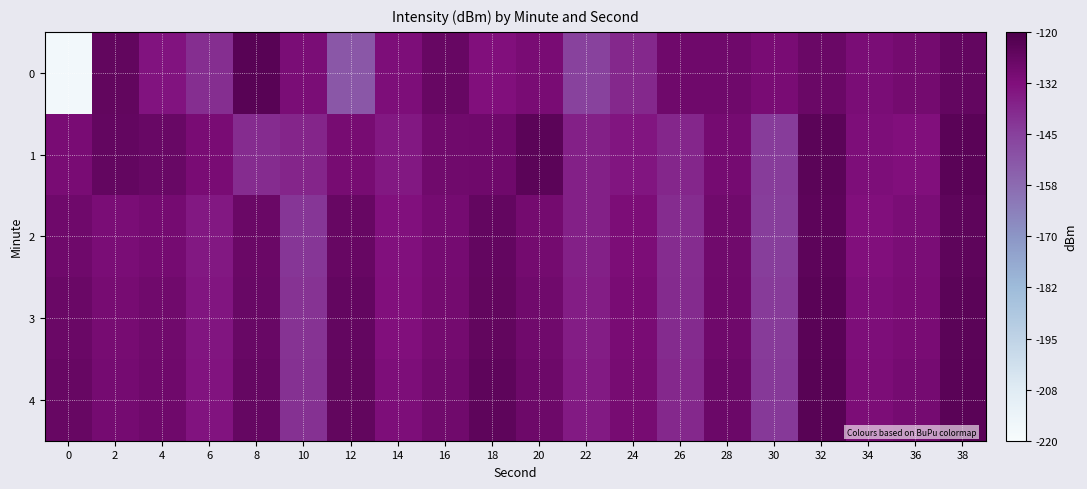

Which series has the widest spread of values?

row_0